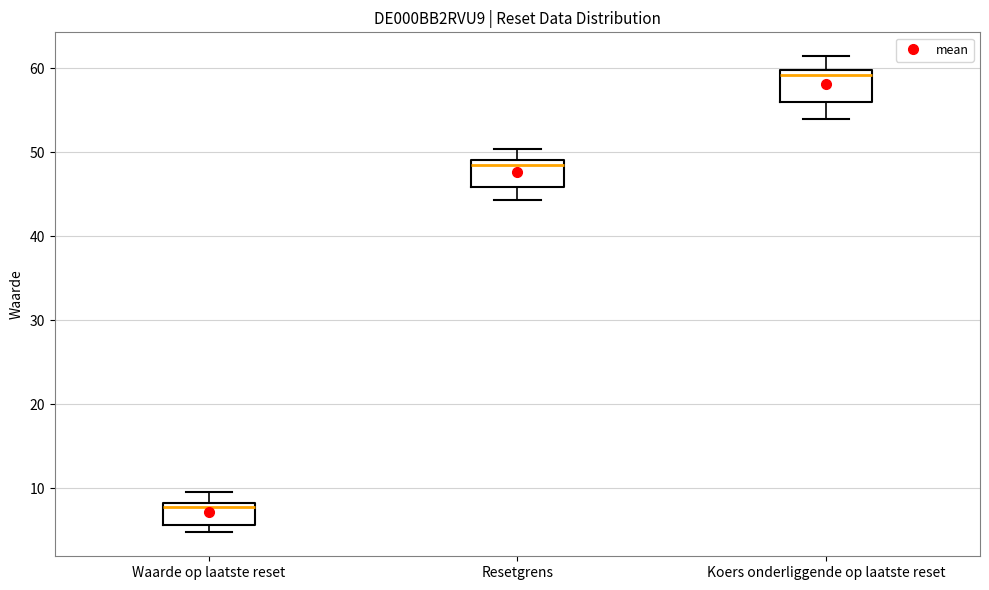

Where is the upper edge of the box for Koers onderliggende op laatste reset on the y-axis? The values are not printed on the chart, so give them approximately, as read against the axis.

60